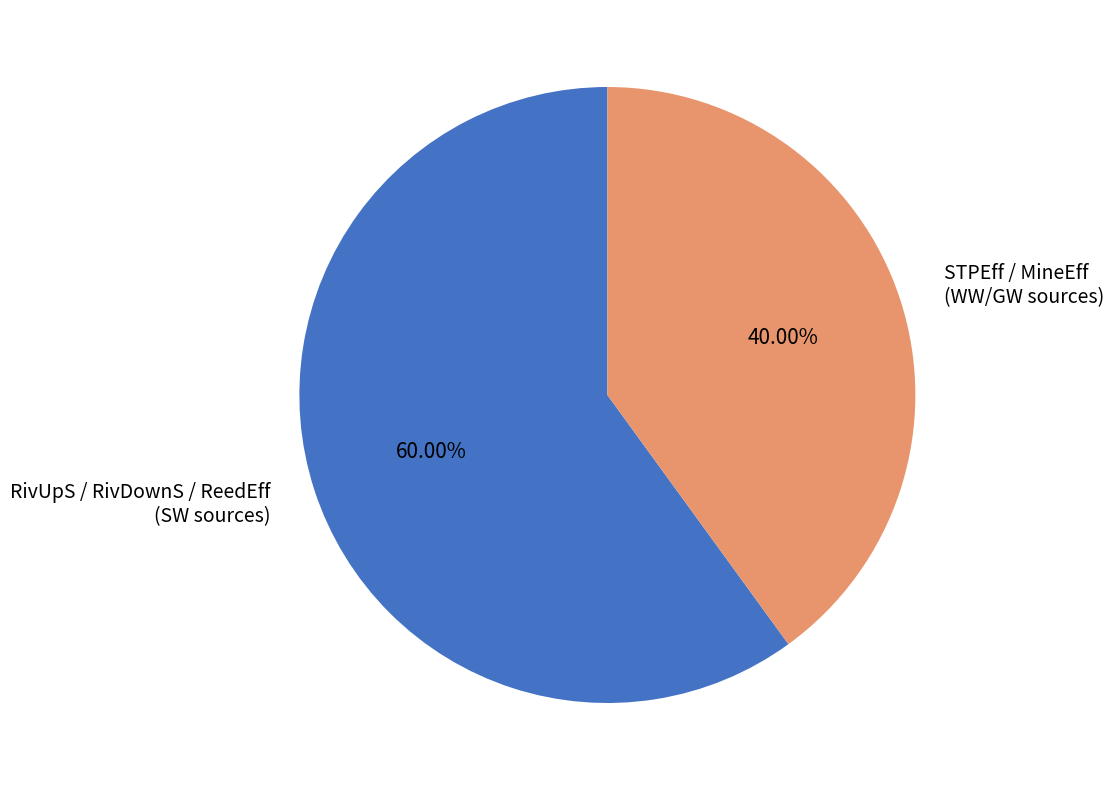

Is the sum of STPEff / MineEff (WW/GW sources) and RivUpS / RivDownS / ReedEff (SW sources) greater than half?

Yes